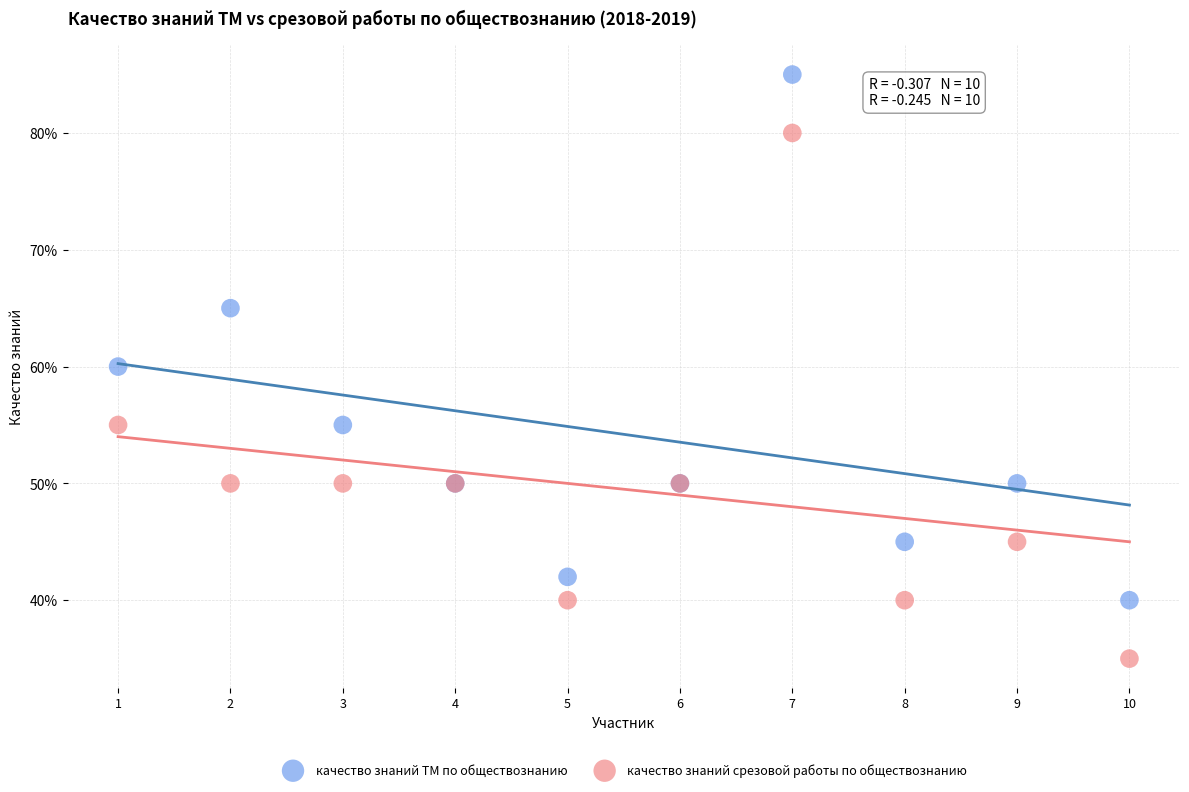

What are all the series names shown in the legend?

качество знаний ТМ по обществознанию, качество знаний срезовой работы по обществознанию